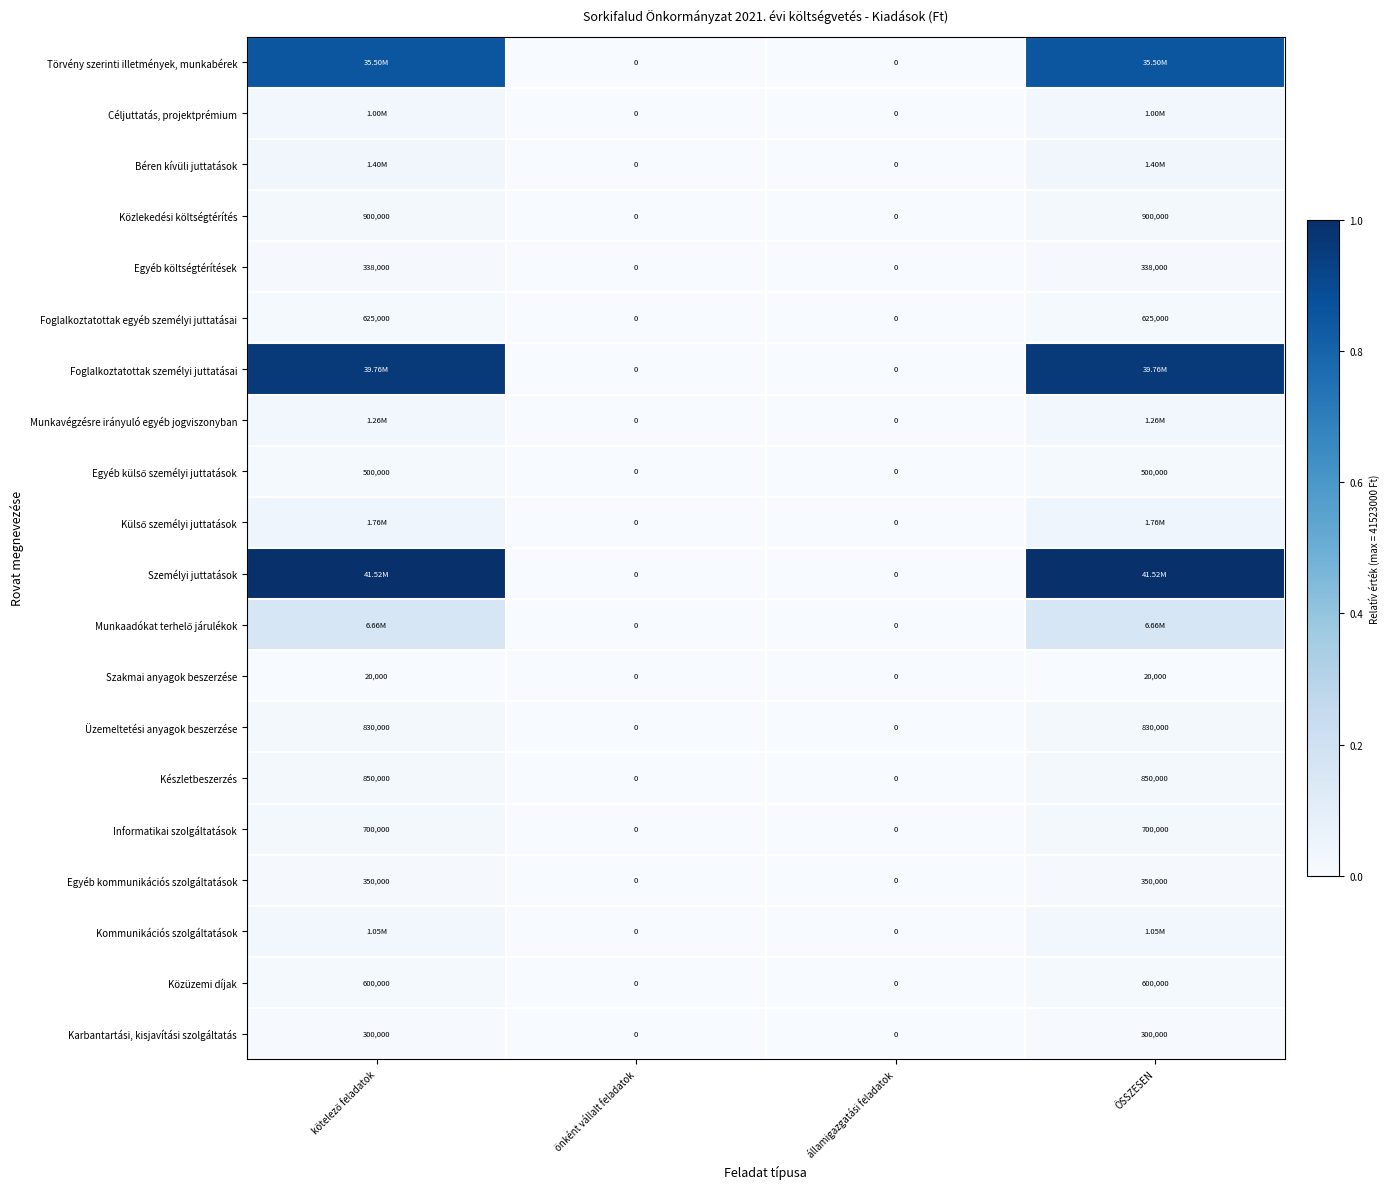

How many distinct data groups are displayed?

20